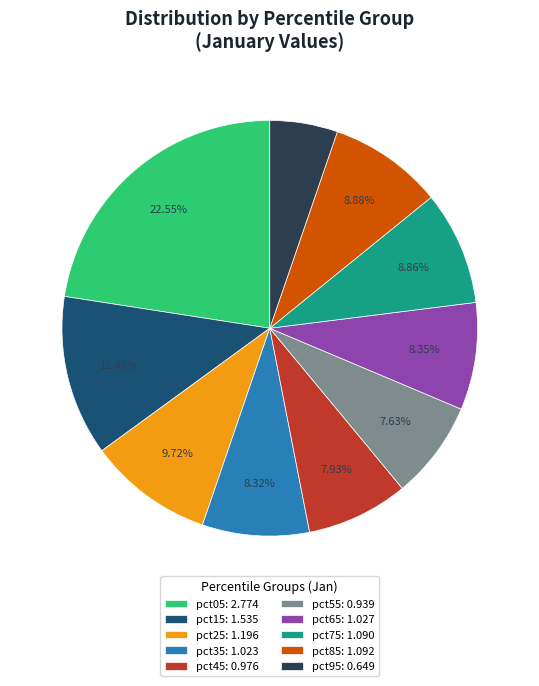

Does pct65 represent more than half of the total?

No